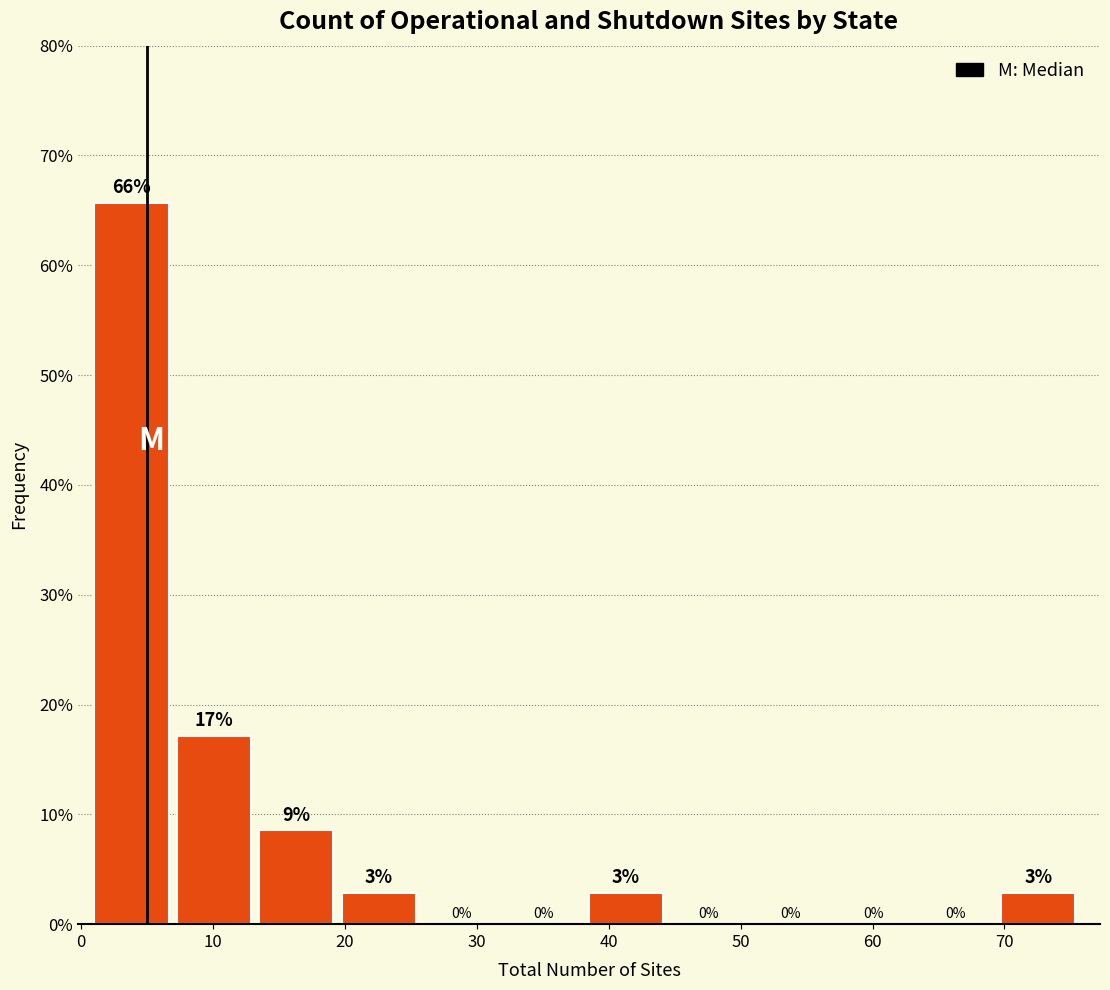

Which range on the x-axis has the tallest bar?

1 to 7